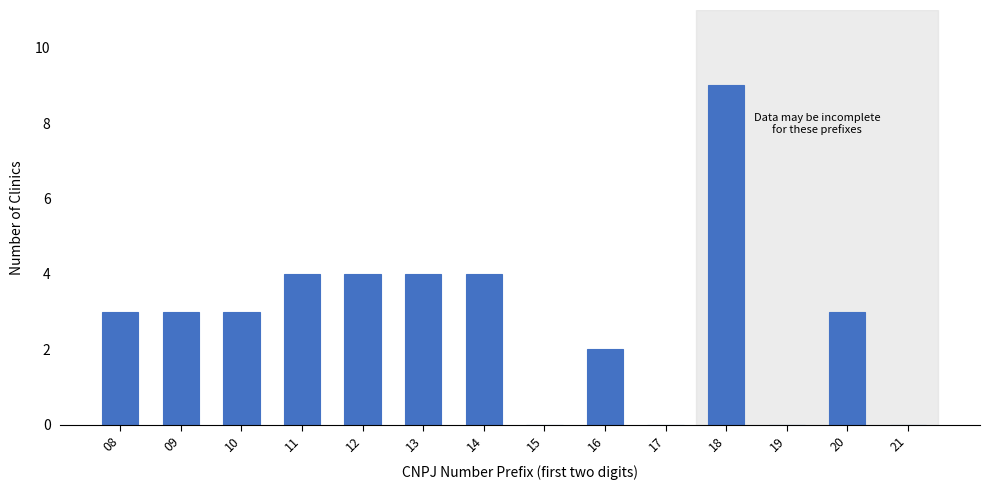

Reading left to right, transcribe all the data shown in this chart.

08=3	09=3	10=3	11=4	12=4	13=4	14=4	15=0	16=2	17=0	18=9	19=0	20=3	21=0